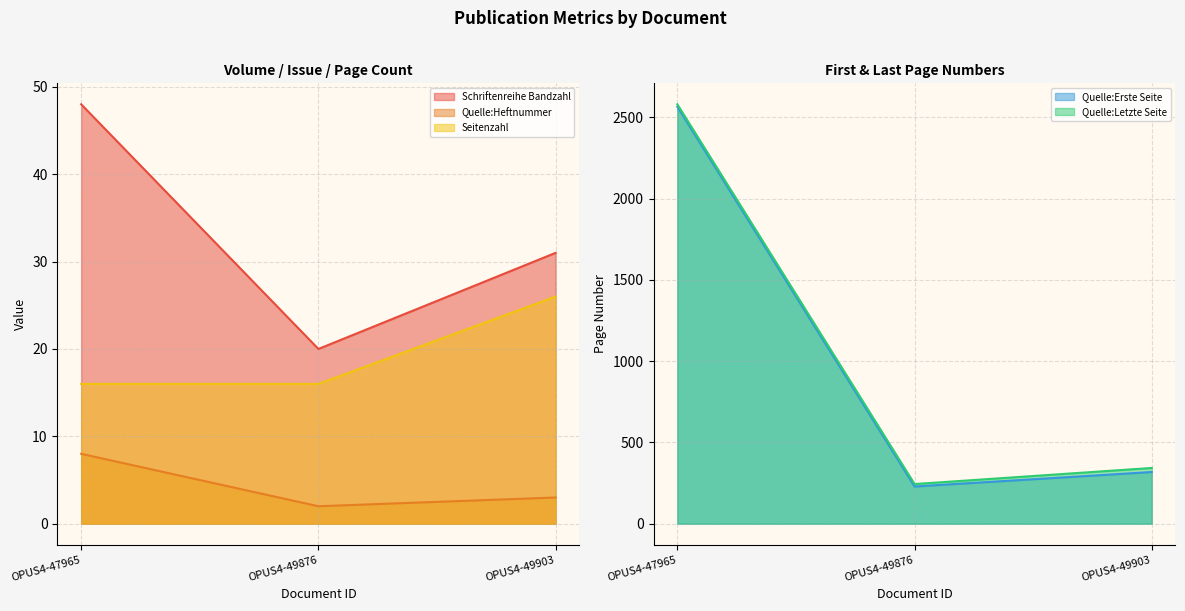

What are all the series names shown in the legend?

Schriftenreihe Bandzahl, Quelle:Heftnummer, Seitenzahl, Quelle:Erste Seite, Quelle:Letzte Seite